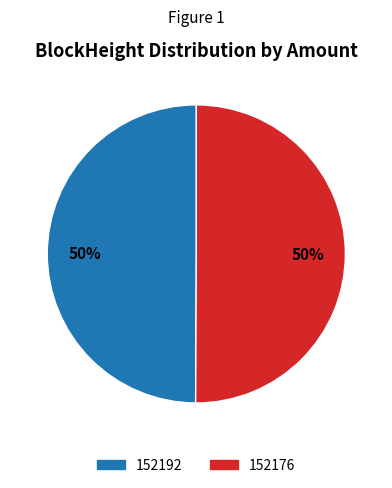

To the nearest percent, what percentage of the pie is 152176?

50%